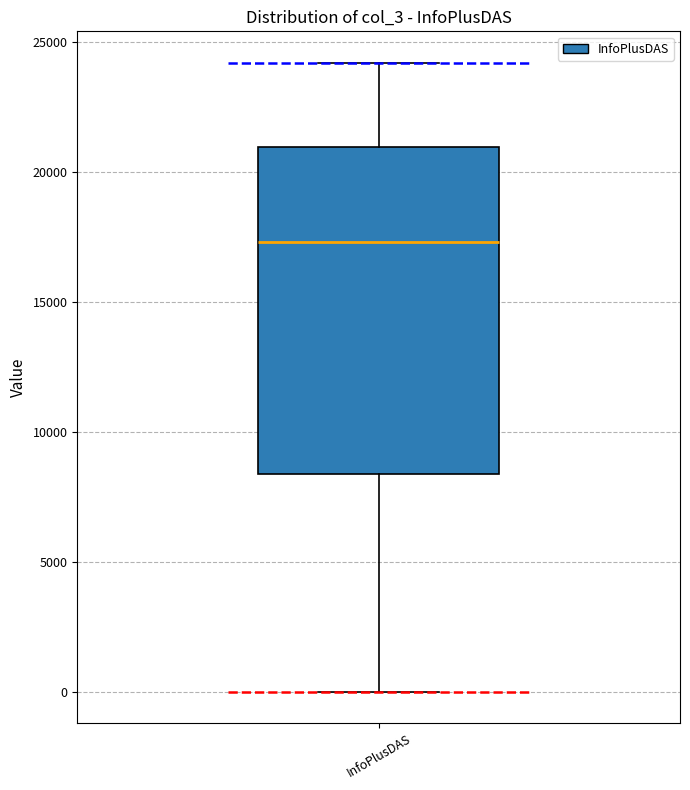

Read this box plot against the y-axis: the position of the median line, the range covered by the box, and the ends of both whiskers. The values are not printed on the chart, so give them approximately, as read against the axis.

median 17500, box 8500 to 21000, whiskers 0 to 24000